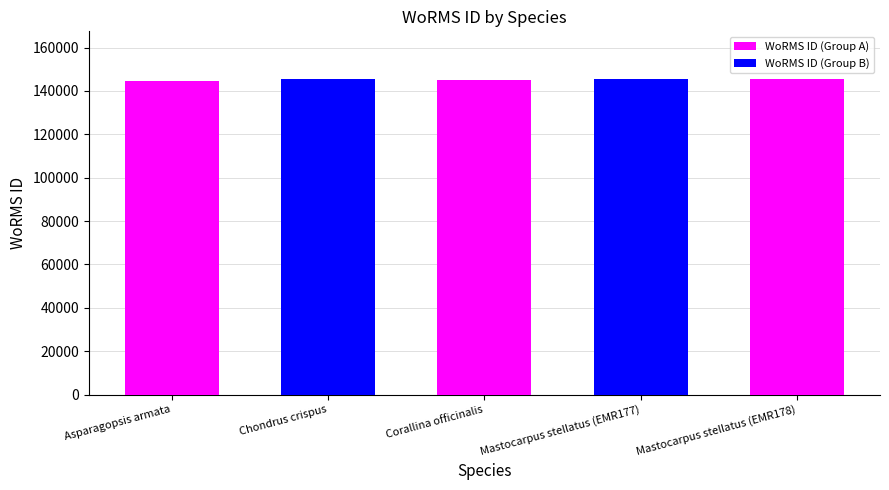

What is the change in value from Chondrus crispus to Corallina officinalis?

-517